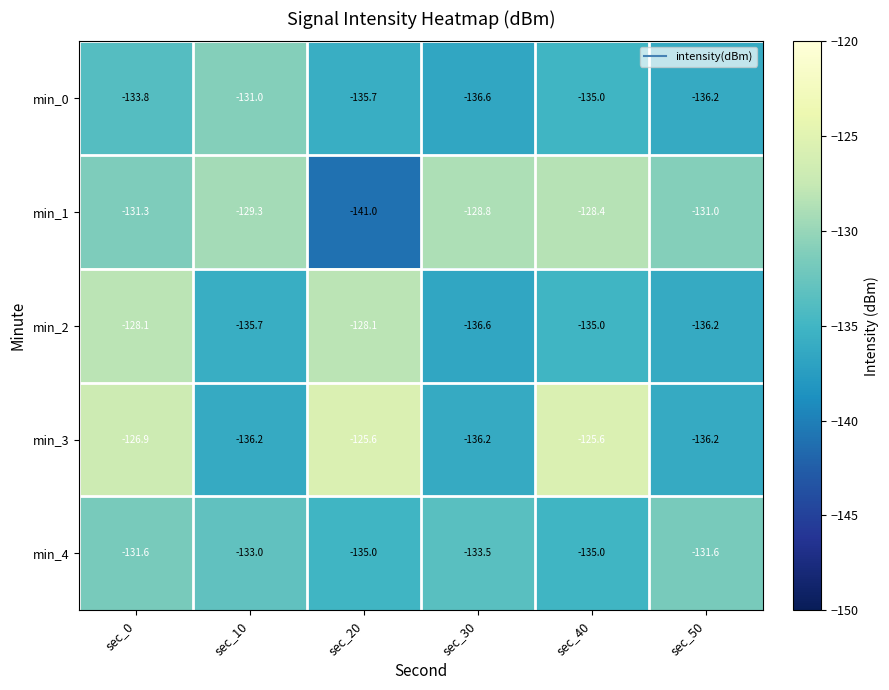

What is the difference between the min_0 values at sec_30 and sec_40?

1.6